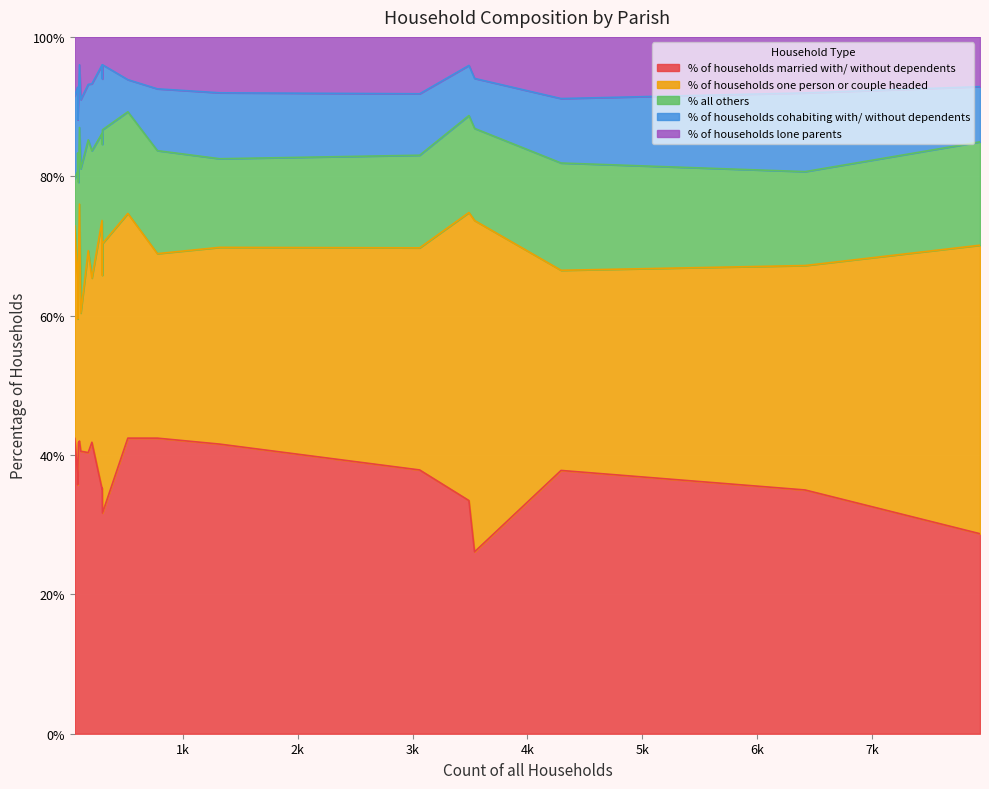

The value of % of households lone parents at St. Leonards is 4.1. True or false?

True